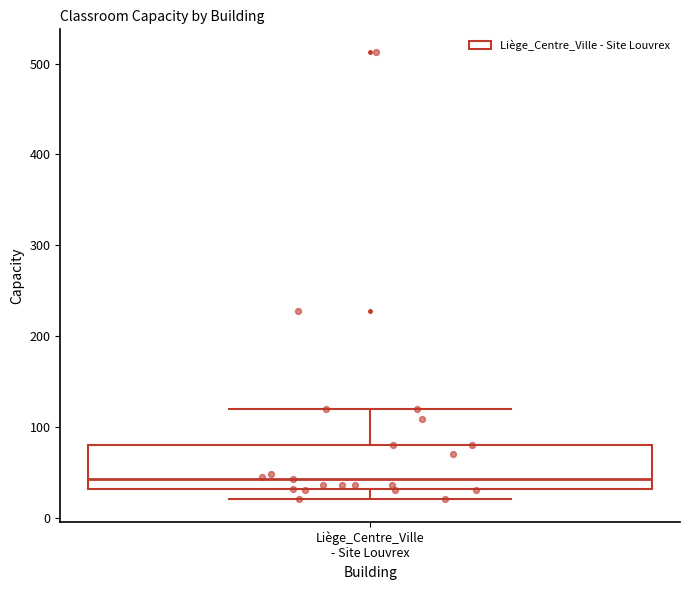

Transcribe this box plot: give where the median line is, the range the box spans, and where the two whiskers end, as read against the y-axis. The values are not printed on the chart, so give them approximately, as read against the axis.

median 40, box 30 to 80, whiskers 20 to 120